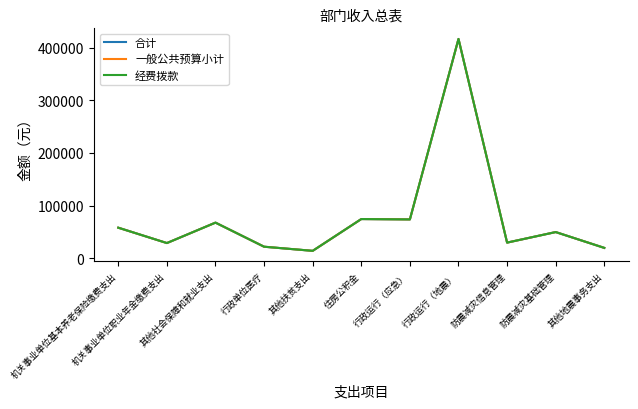

Does the chart have visible grid lines?

No